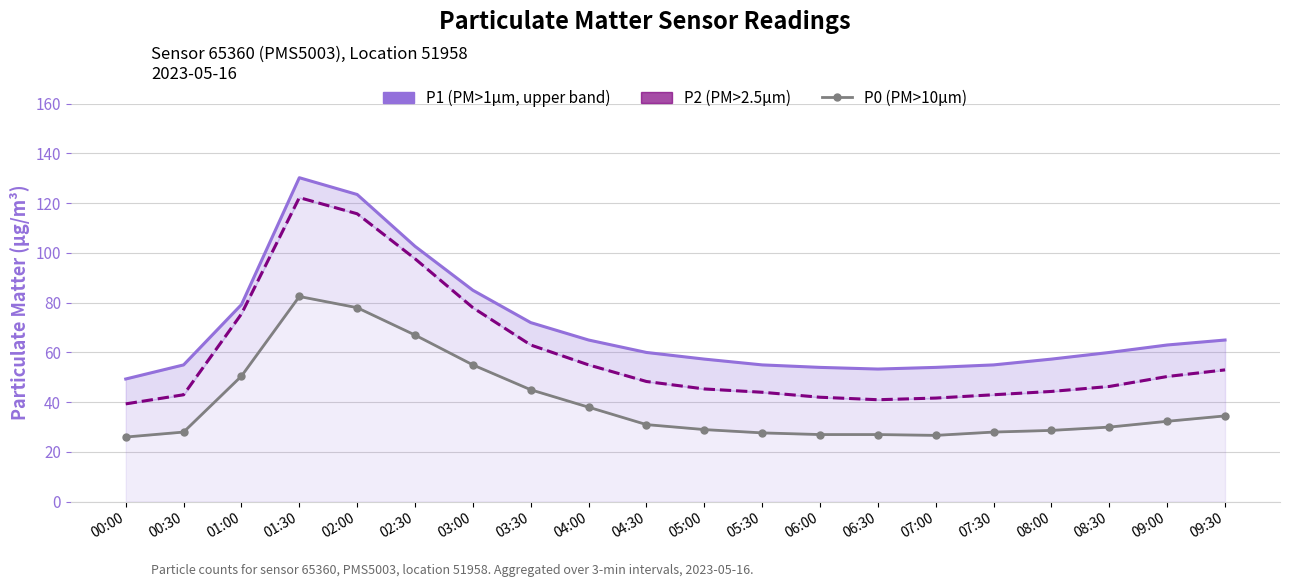

Between 04:00 and 08:30, which is larger?

04:00